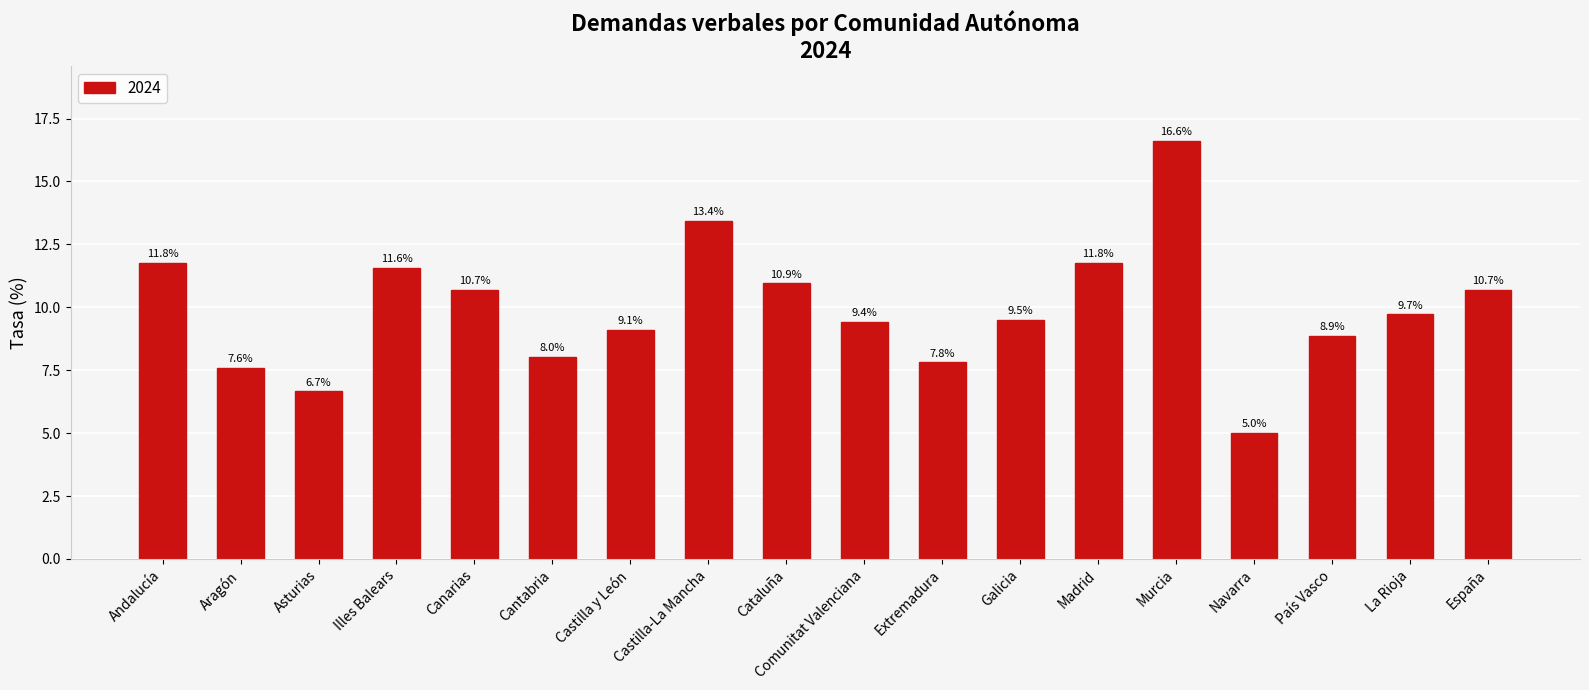

What is the label of the 9th bar from the left?

Cataluña